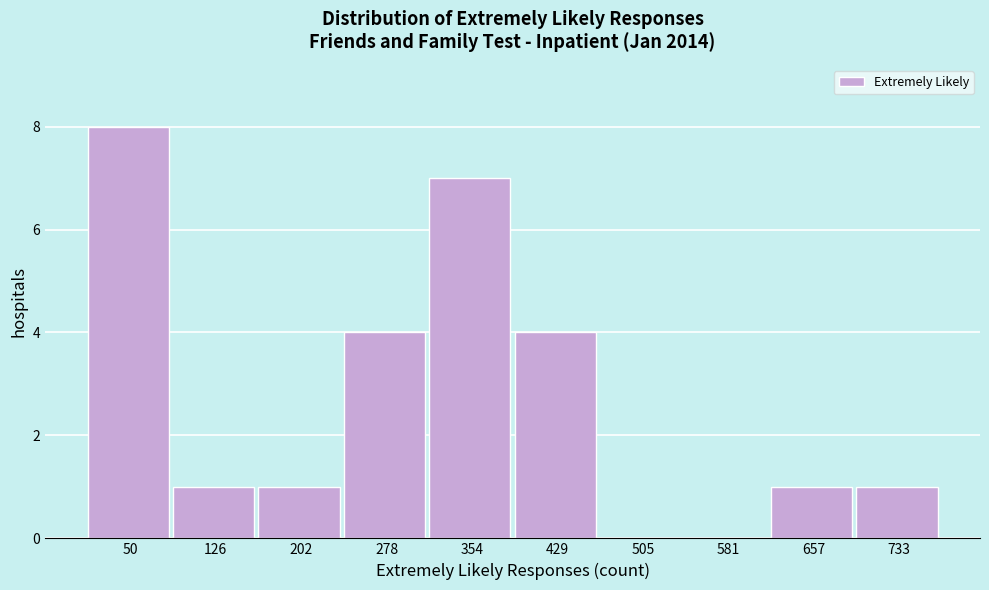

Which range on the x-axis has the tallest bar?

10 to 90